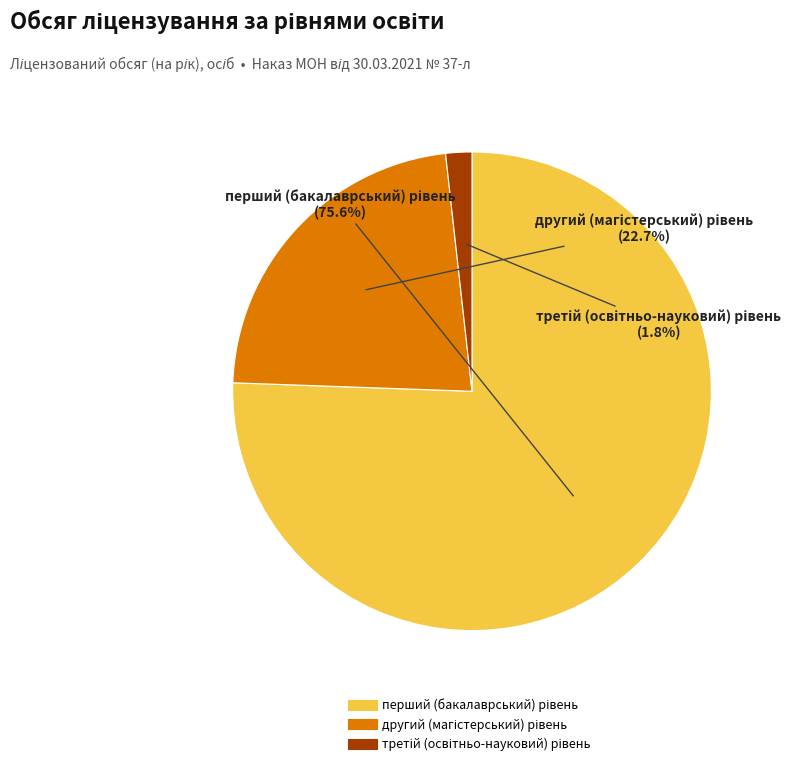

Between перший (бакалаврський) рівень and другий (магістерський) рівень, which is larger?

перший (бакалаврський) рівень